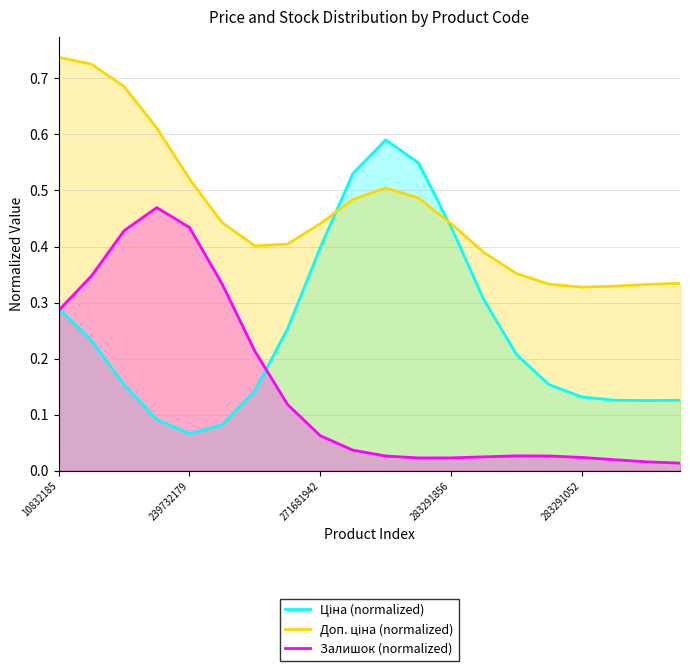

Read the Ціна (normalized) value at 13.

0.3